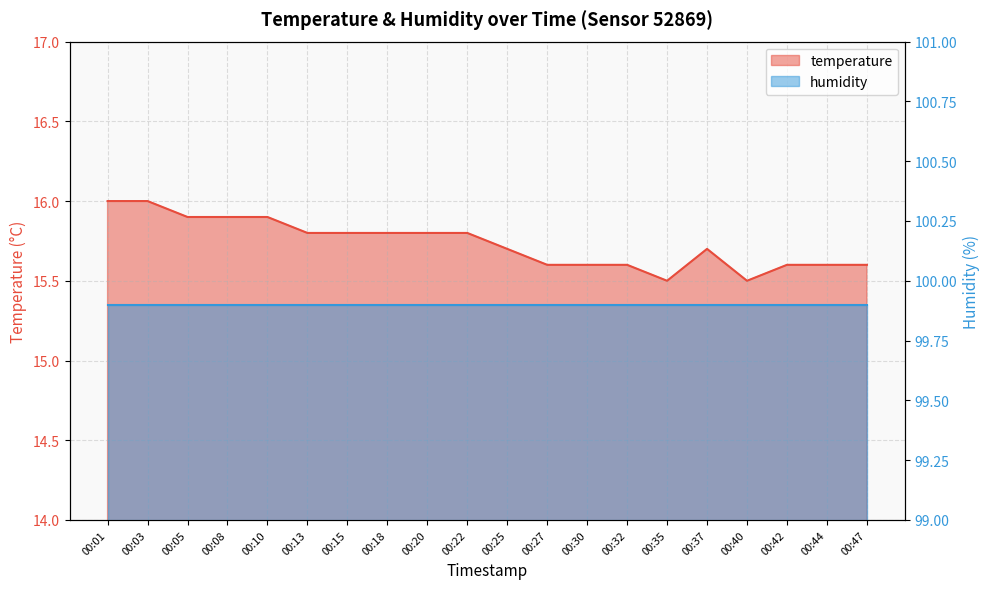

How many interior local peaks (higher than both neighbors) does the data have?

1